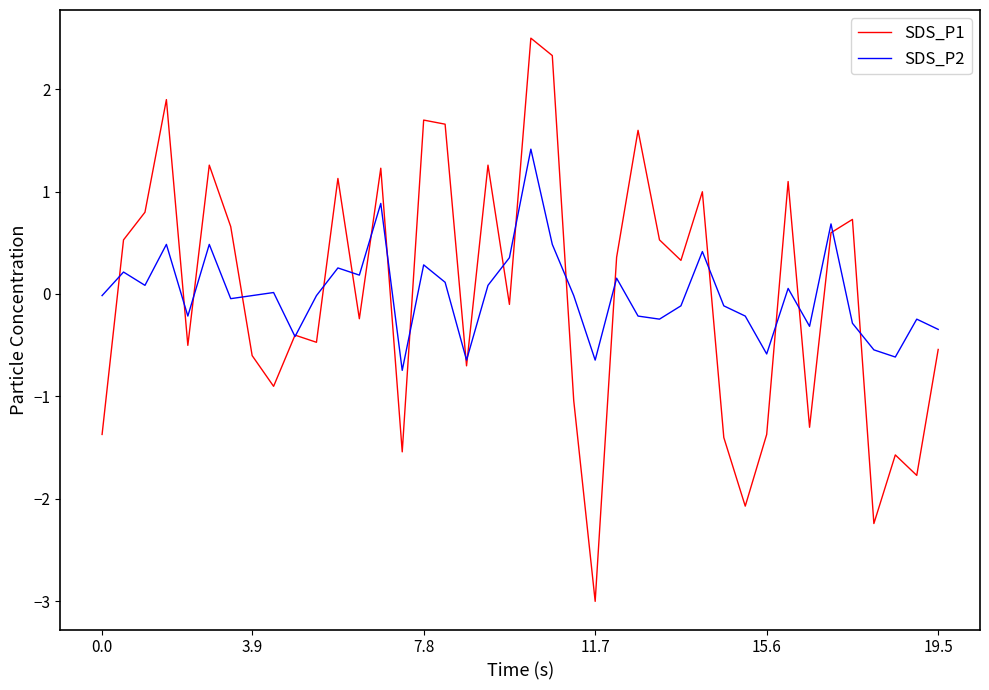

What is the minimum value shown in the chart?

-3.0